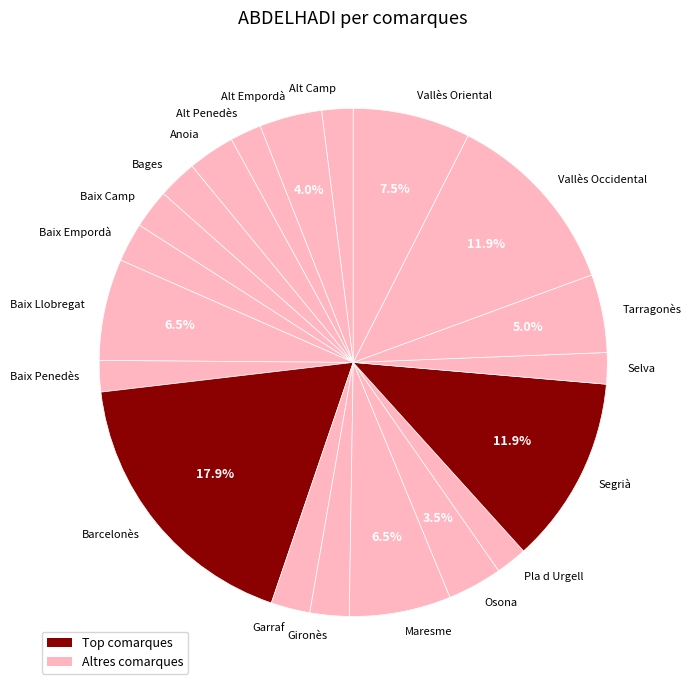

What percentage is the Segrià slice, to the nearest percent?

12%